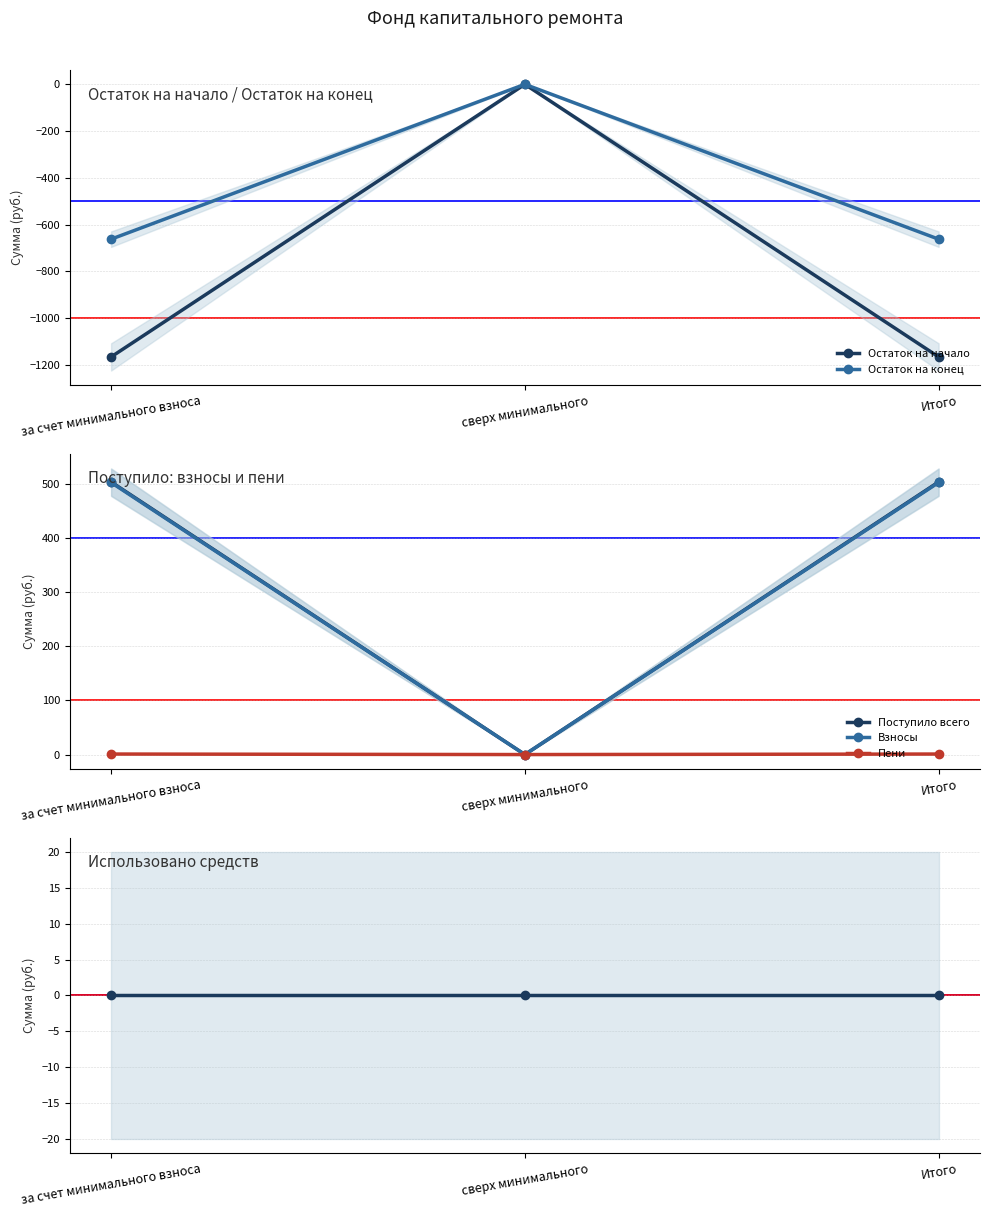

Which series has the largest total across all categories?

Поступило всего